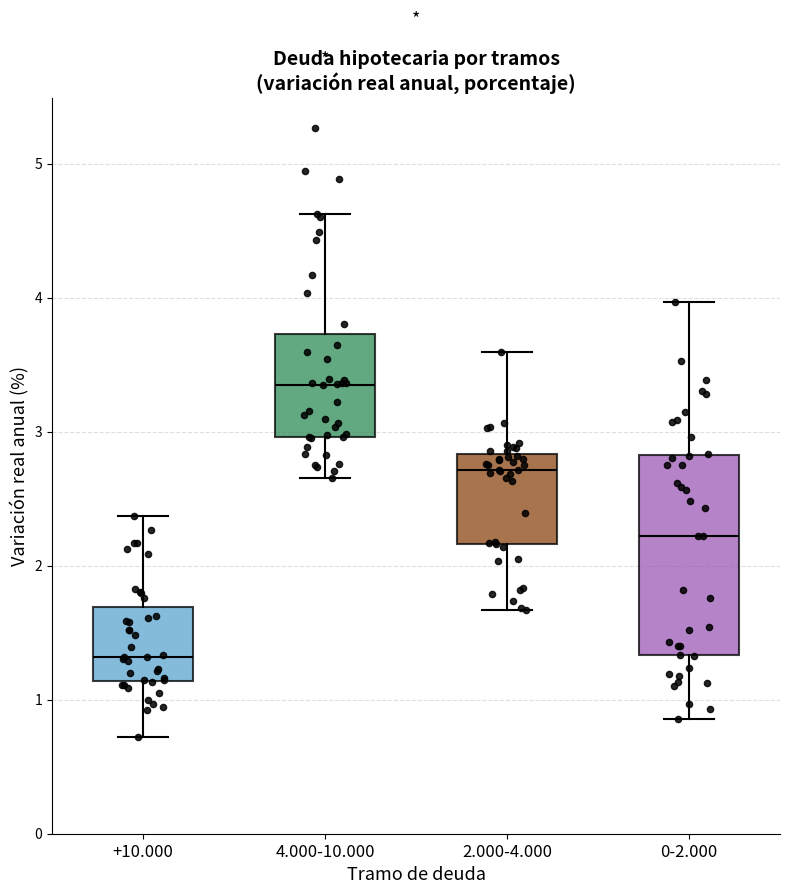

Which box is the tallest, from its lower edge to its upper edge?

0-2.000